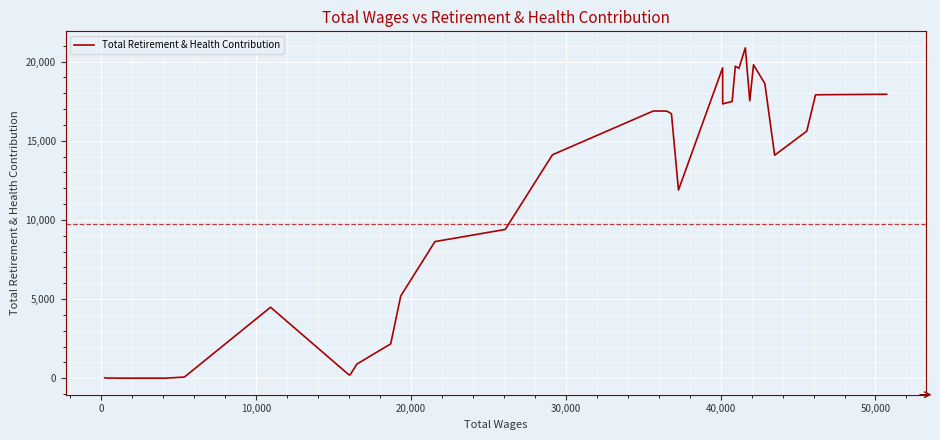

What is the difference between the maximum and minimum values?

20864